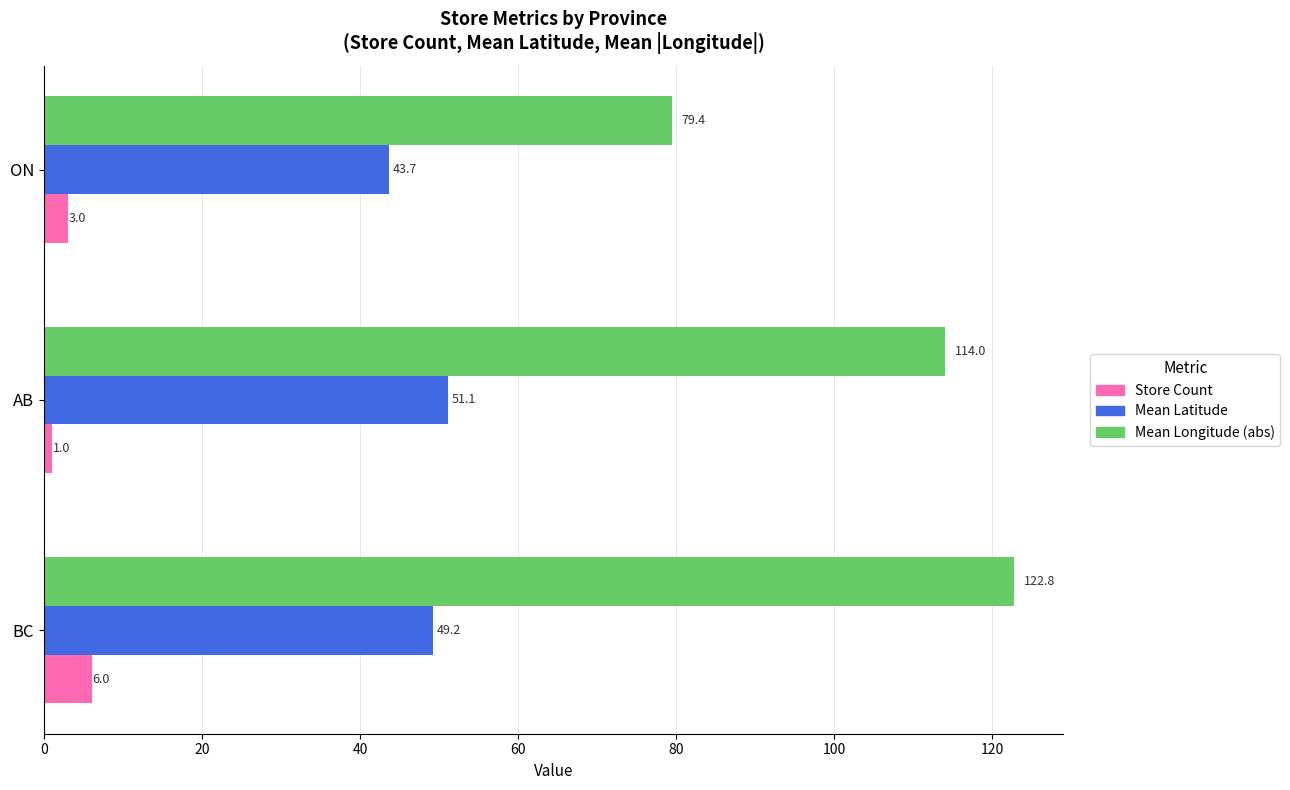

What is the average value of the Store Count series?

3.3